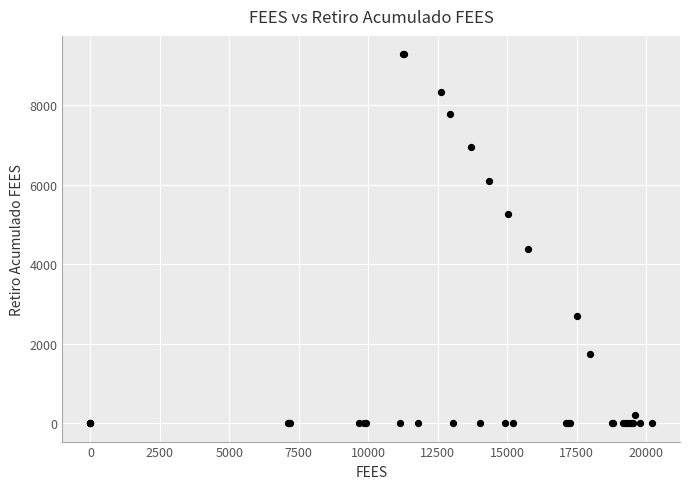

What Y value in the scatter plot is closest to 4638?

4376.7